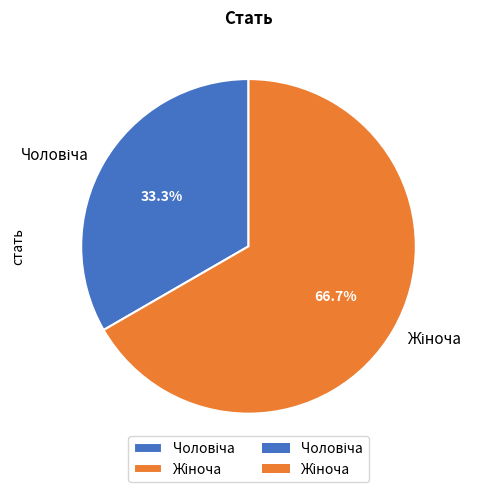

Is there any slice that represents more than half of the pie?

Yes